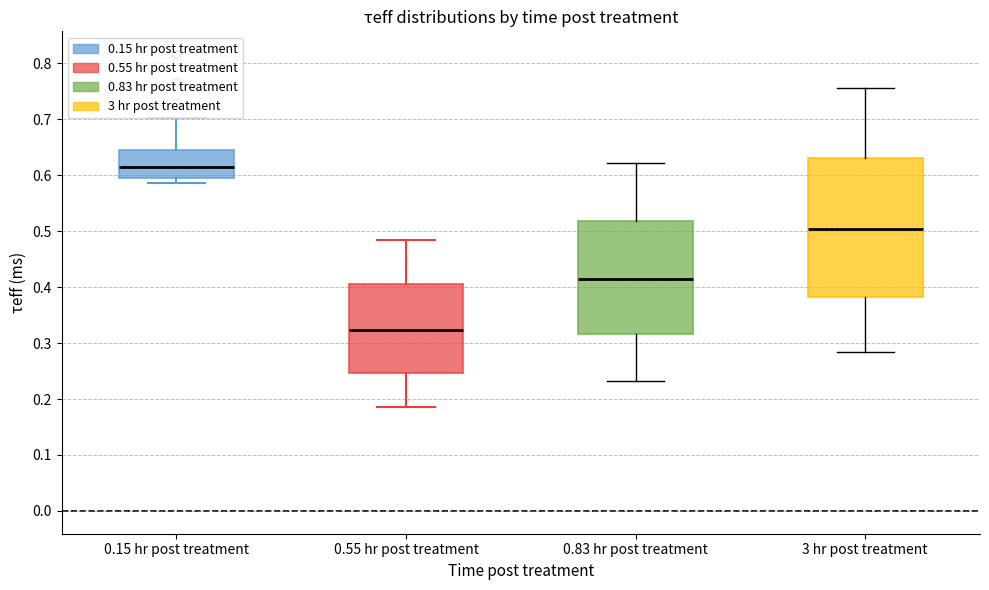

Reading left to right, transcribe this box plot: for each box, give where its median line is, the range the box spans, and where its two whiskers end, as read against the y-axis. The values are not printed on the chart, so give them approximately, as read against the axis.

0.15 hr post treatment: median 0.61, box 0.59 to 0.64, whiskers 0.59 (just below the box's lower edge) to 0.70
0.55 hr post treatment: median 0.32, box 0.25 to 0.41, whiskers 0.19 to 0.48
0.83 hr post treatment: median 0.41, box 0.32 to 0.52, whiskers 0.23 to 0.62
3 hr post treatment: median 0.50, box 0.38 to 0.63, whiskers 0.28 to 0.76